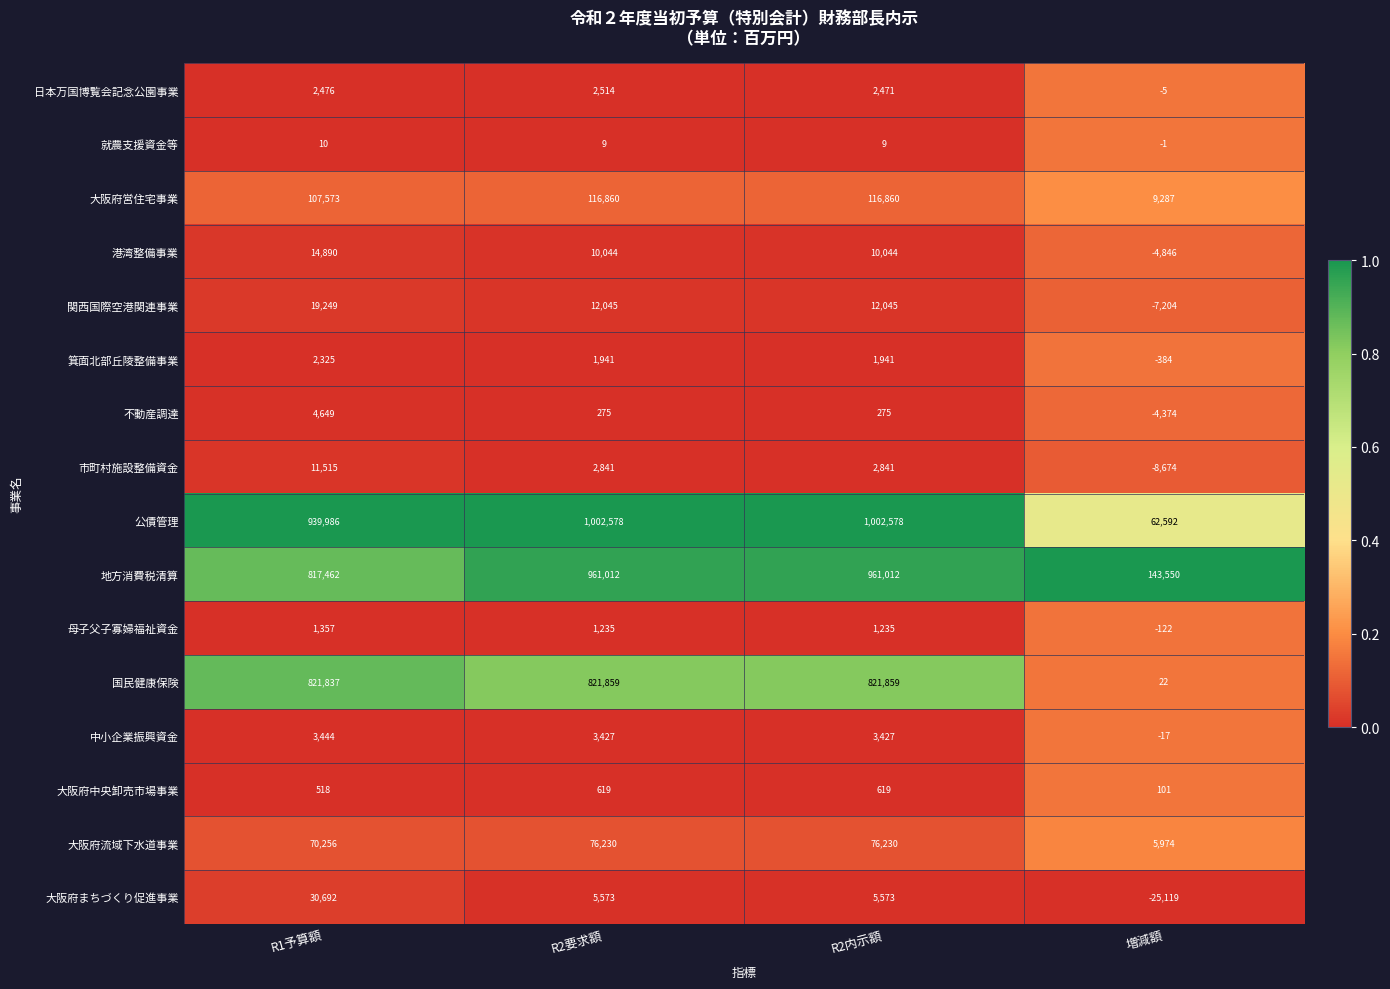

Rank the series at R1予算額 from lowest to highest value.

就農支援資金等, 大阪府中央卸売市場事業, 母子父子寡婦福祉資金, 箕面北部丘陵整備事業, 日本万国博覧会記念公園事業, 中小企業振興資金, 不動産調達, 市町村施設整備資金, 港湾整備事業, 関西国際空港関連事業, 大阪府まちづくり促進事業, 大阪府流域下水道事業, 大阪府営住宅事業, 地方消費税清算, 国民健康保険, 公債管理